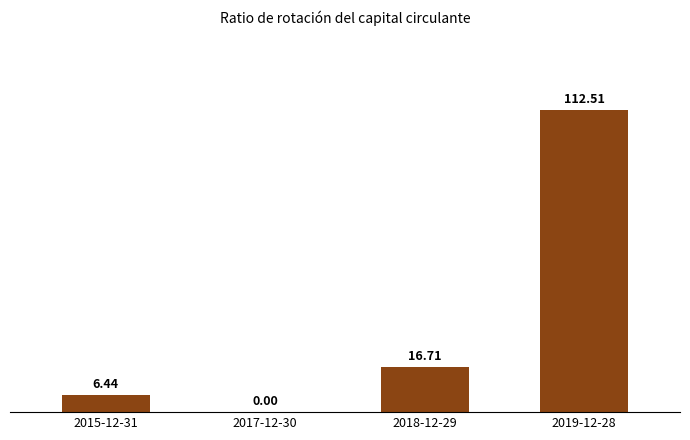

How many data points does each series have?

4